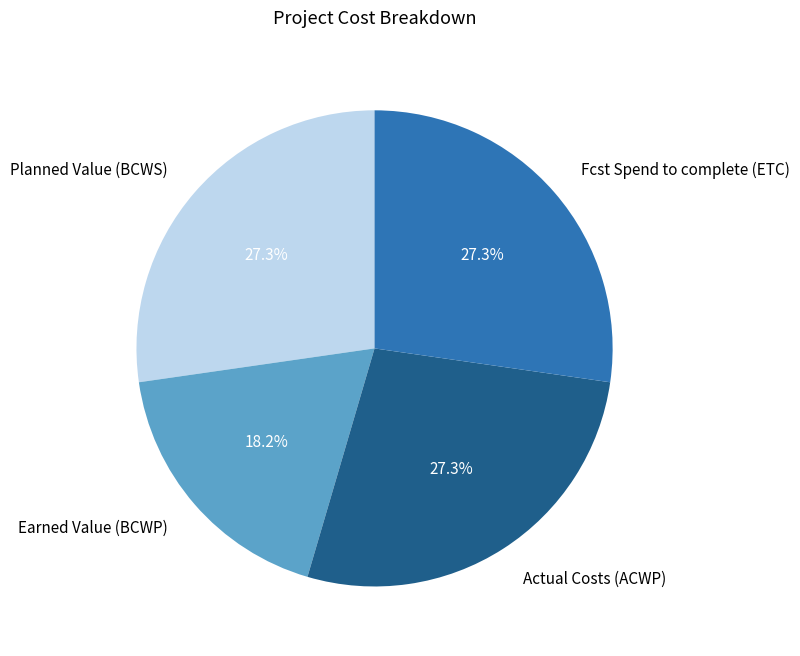

What portion of the pie excludes Earned Value (BCWP)?

81.8%